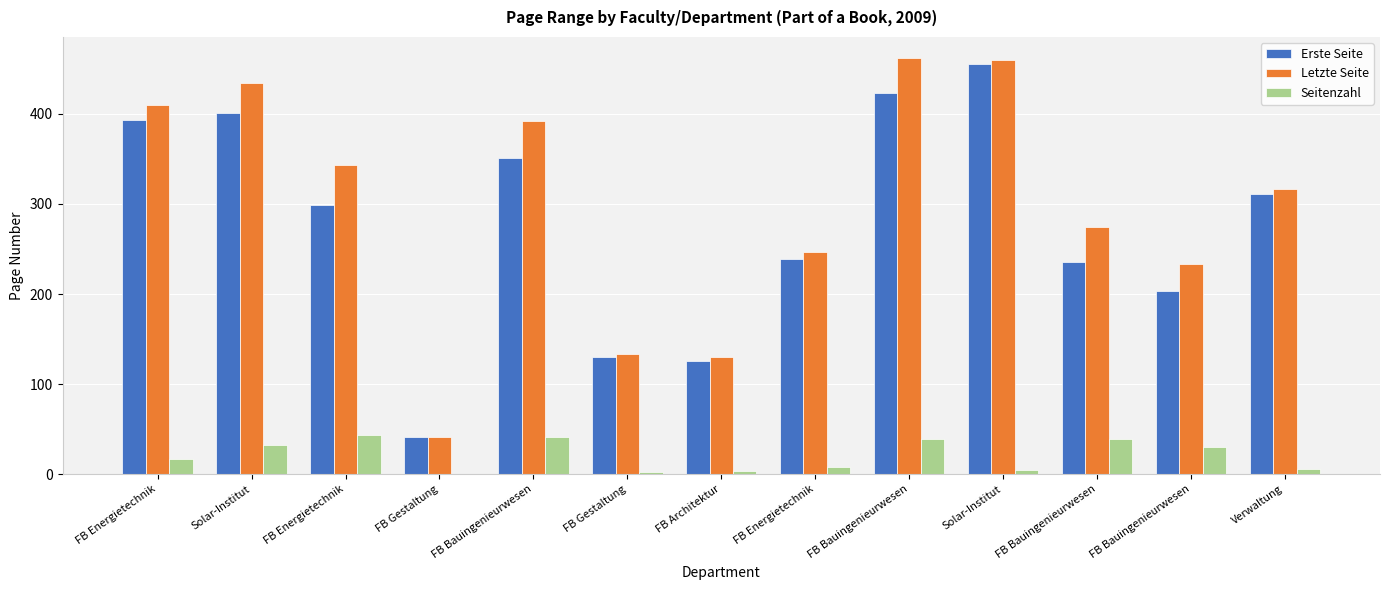

Count the number of data series in this chart.

3